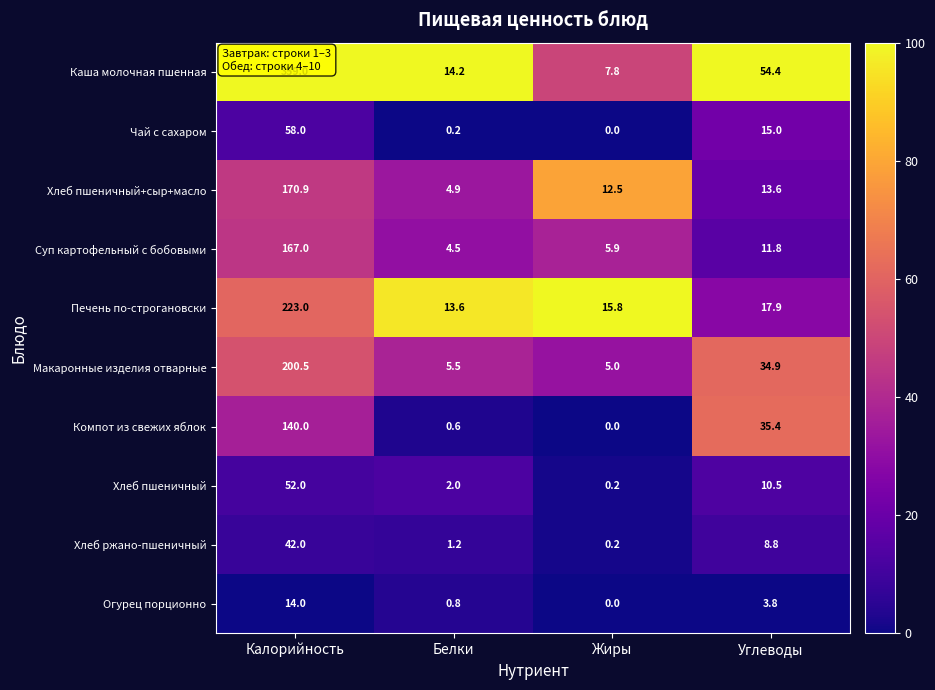

How many distinct data groups are displayed?

10